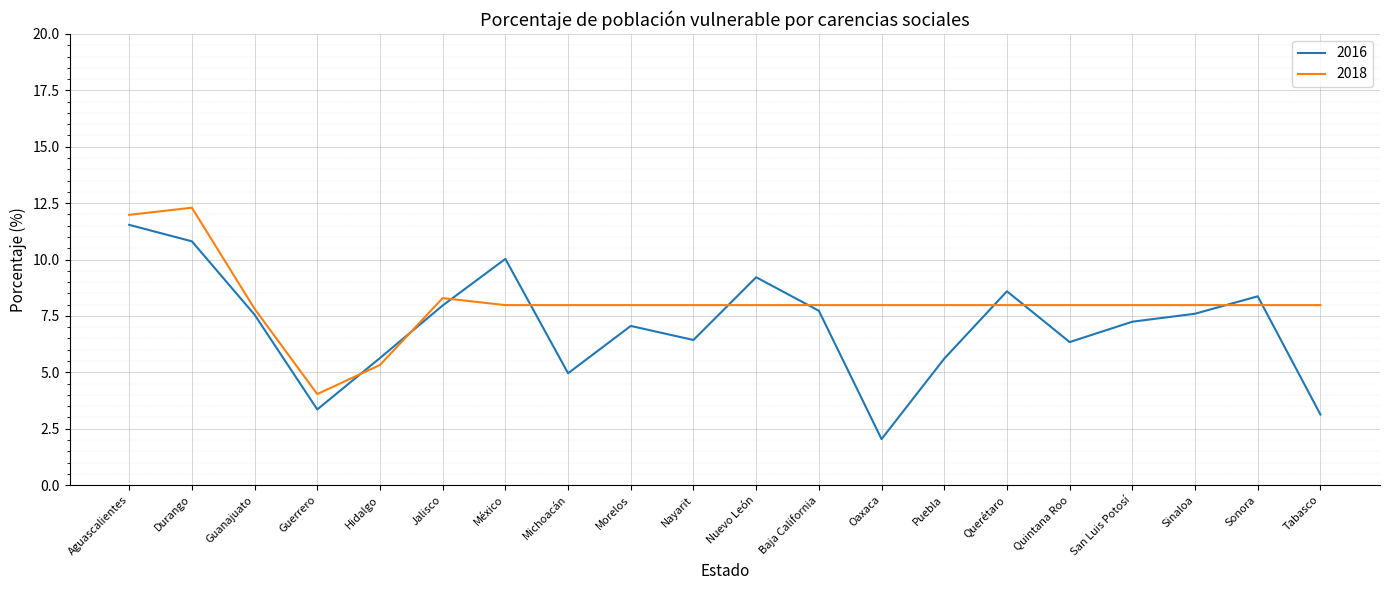

The value of 2016 at Puebla is 7.9. True or false?

False